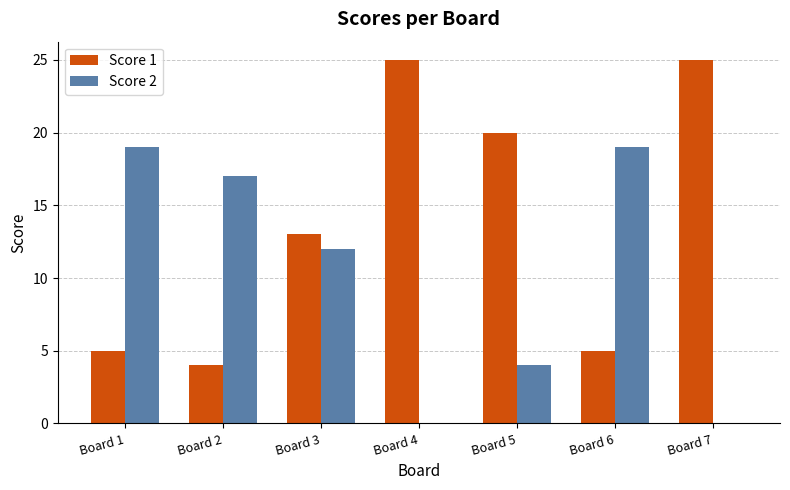

How many distinct data groups are displayed?

2